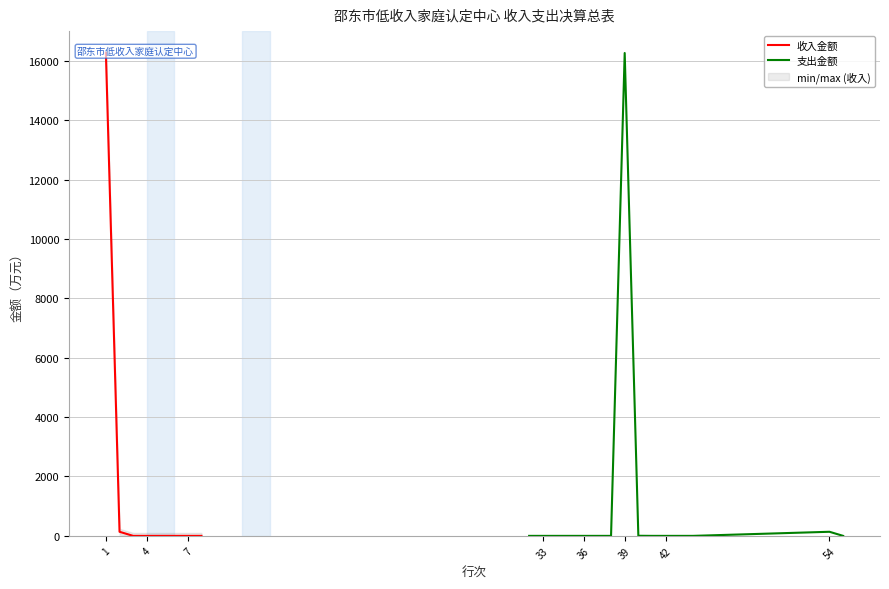

What is the maximum value for 支出金额?

16262.3